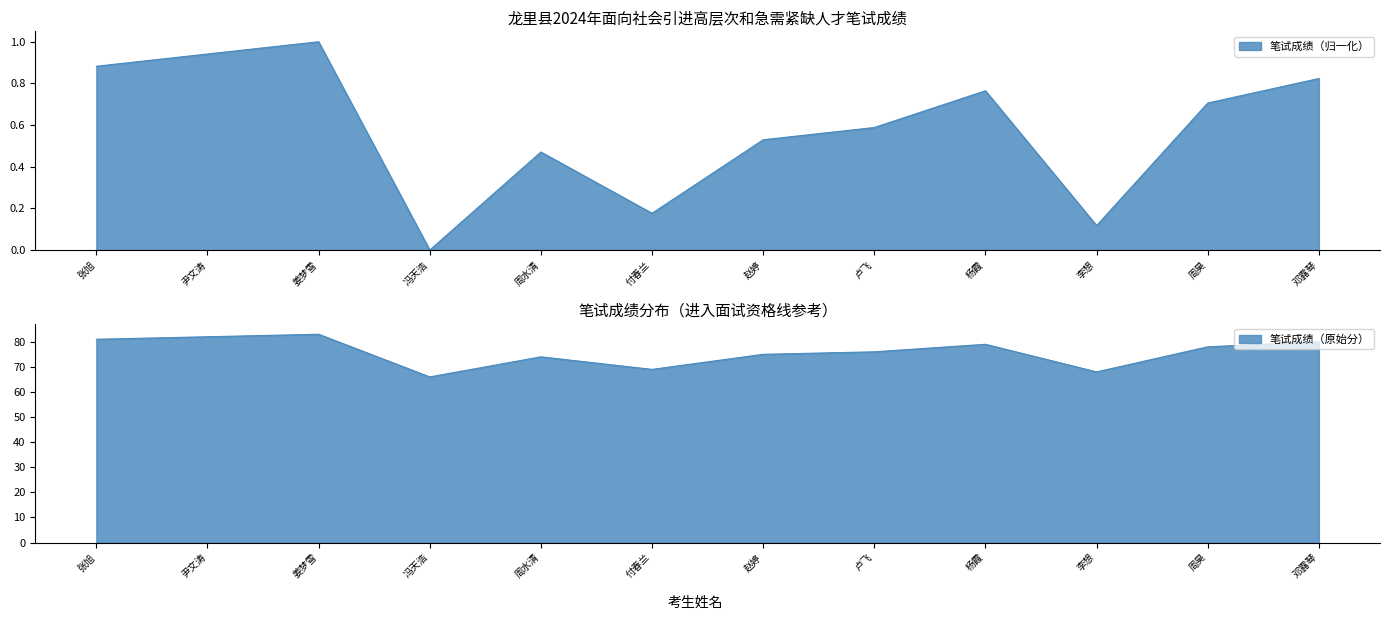

What is the difference between the maximum and second lowest values?

15